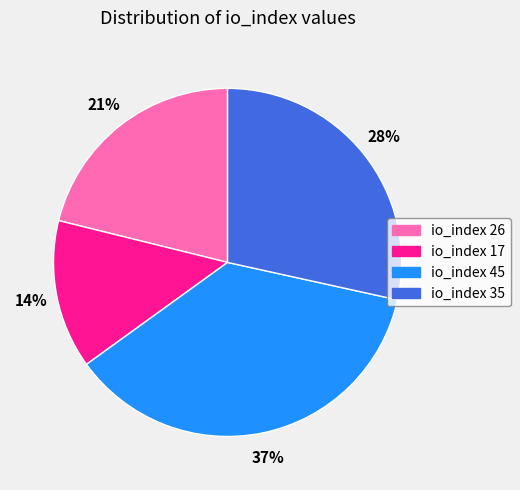

Do io_index 26 and io_index 35 together represent more than half of the pie?

No